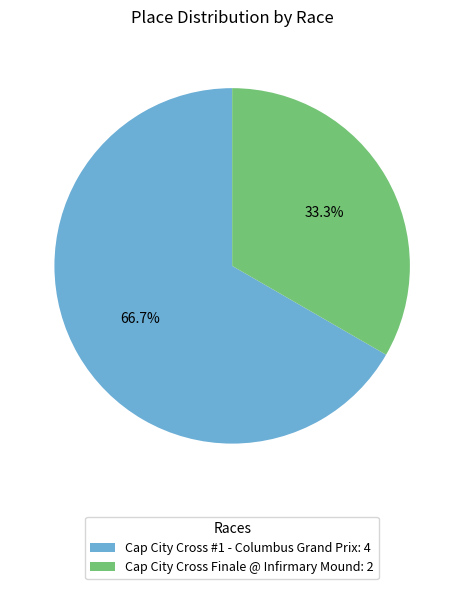

To the nearest percent, what percentage of the pie is Cap City Cross #1 - Columbus Grand Prix?

67%